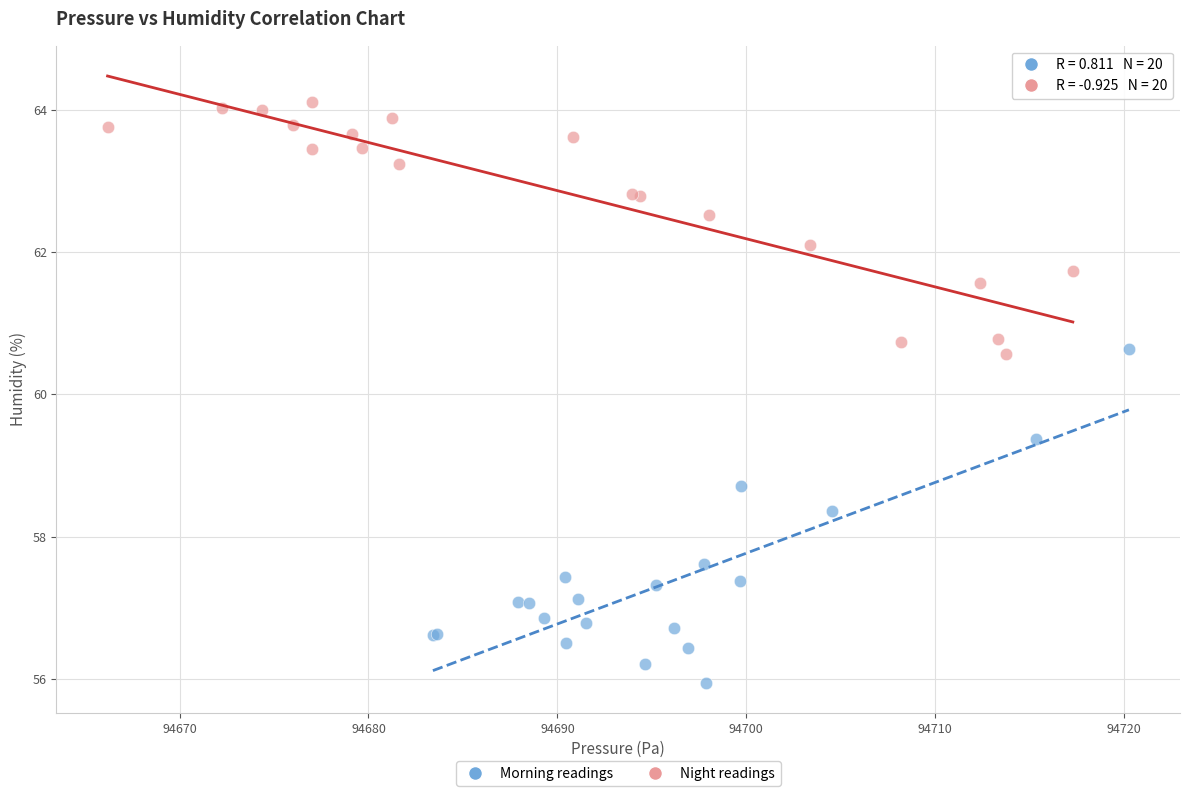

Which series has the widest spread of Y values?

Morning readings